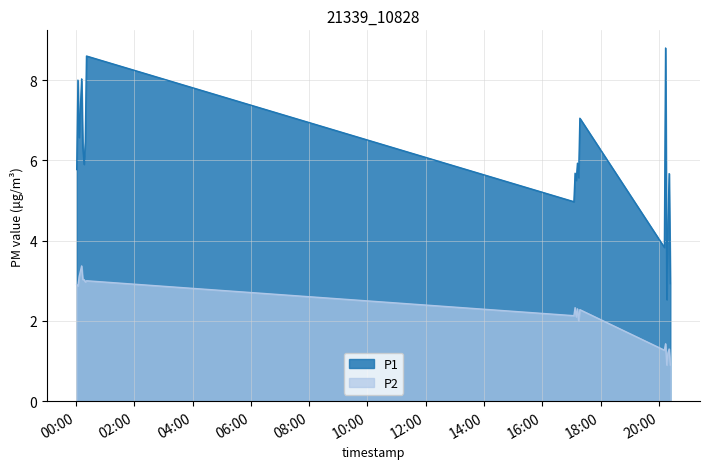

Reading left to right, what are all the values shown in this chart?

P1: 5.8	8.0	6.6	8.0	6.3	5.9	6.5	8.6	5.0	5.7	5.5	5.9	5.6	7.0	3.8	8.8	2.5	4.4	5.7	2.9
P2: 2.9	2.9	3.1	3.4	3.0	3.0	3.0	3.0	2.1	2.3	2.1	2.3	2.0	2.3	1.3	1.4	0.9	1.2	1.3	0.9